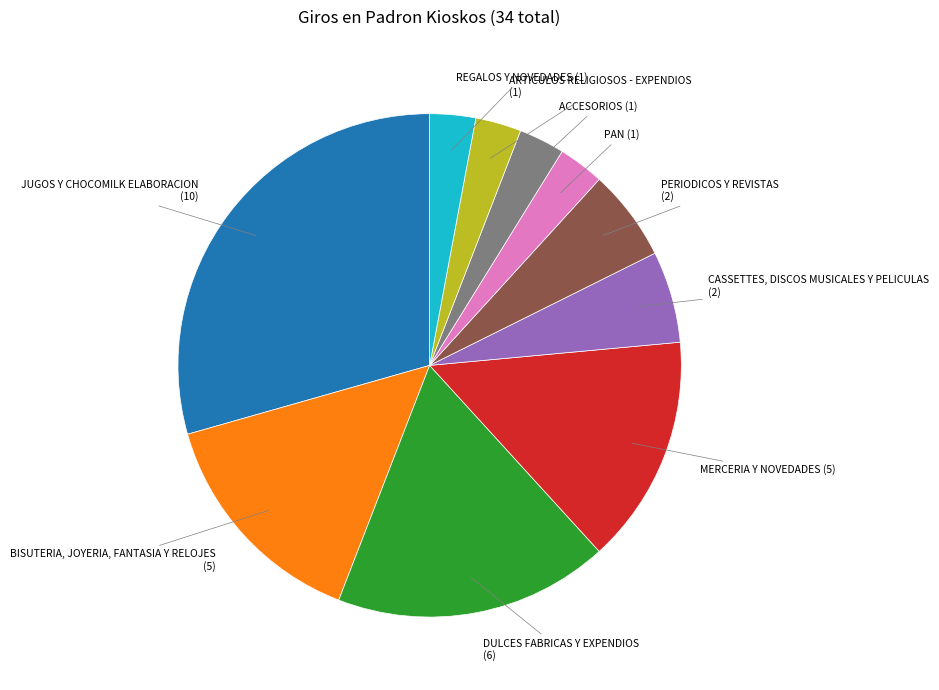

Is there a majority slice in this chart?

No